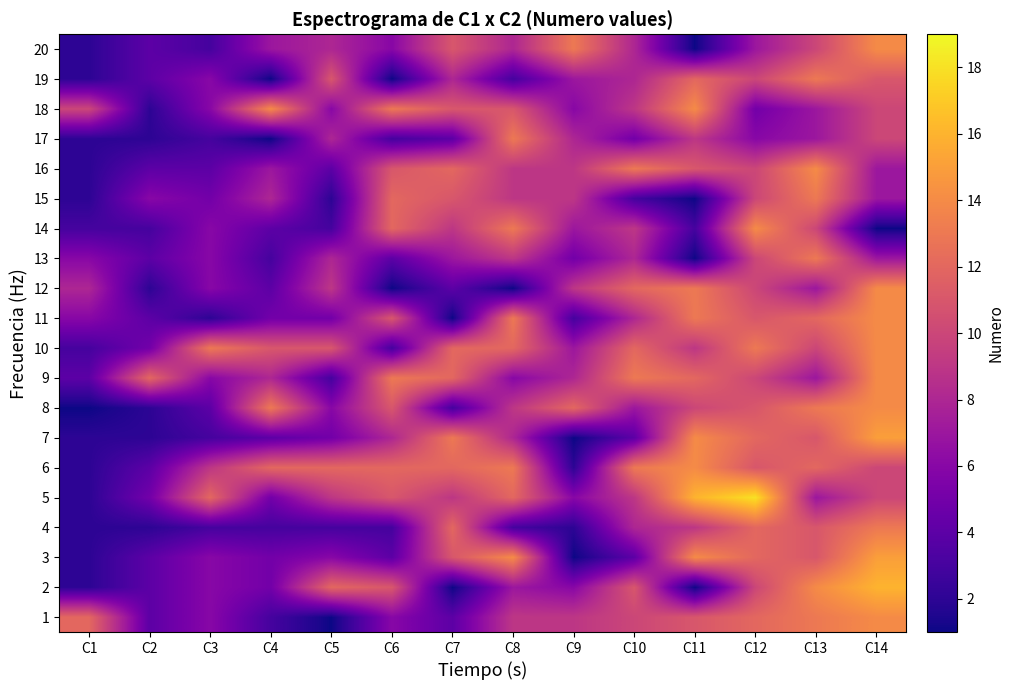

How many series are shown in this chart?

20